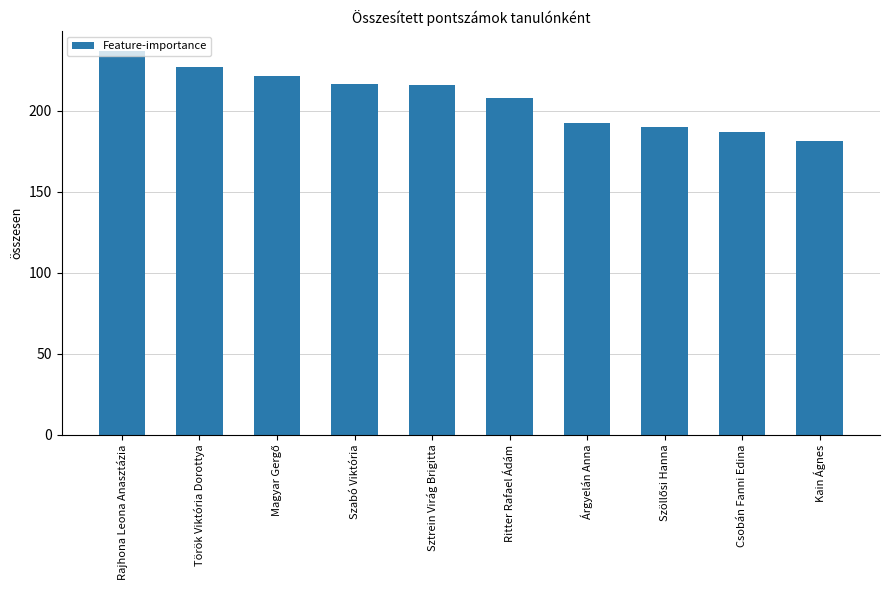

Between Rajhona Leona Anasztázia and Árgyelán Anna, which is larger?

Rajhona Leona Anasztázia